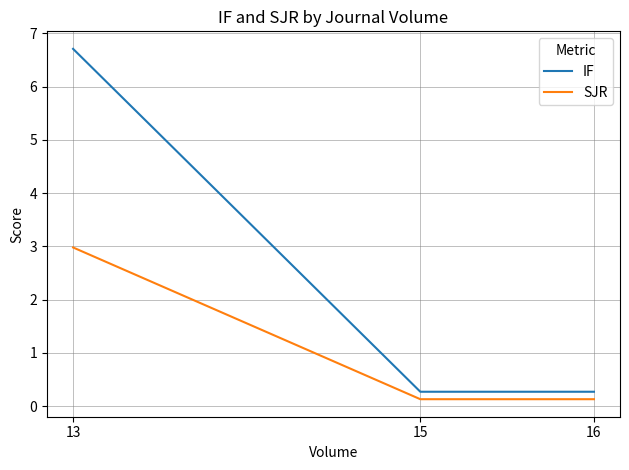

Does the chart display data point markers on the line(s)?

No